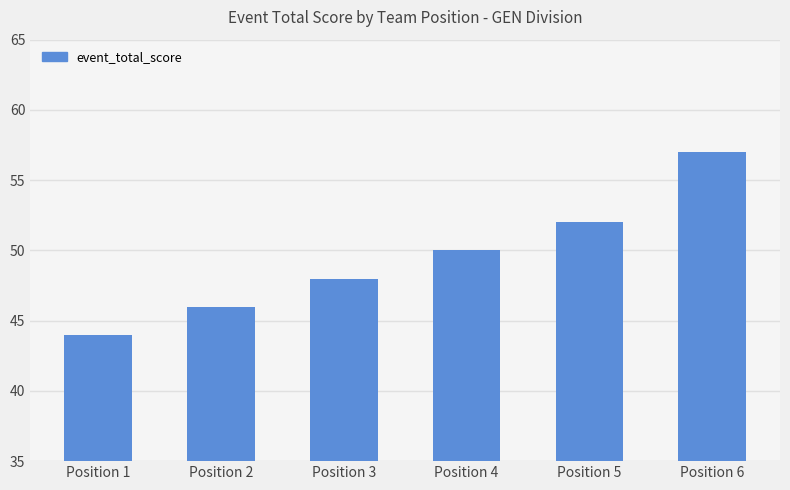

True or false: the data shows 44 at Position 1.

True